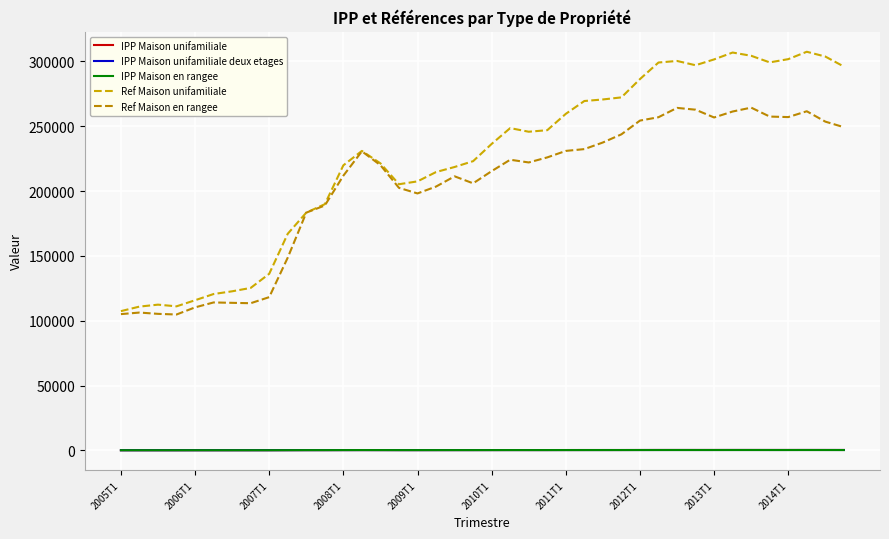

At which label is Ref Maison en rangee closest to 184600?

10